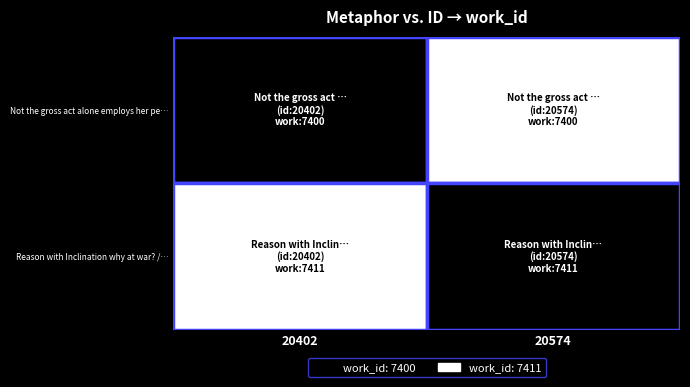

Which series has the largest range (max minus min)?

Not the gross act alone employs her pe…